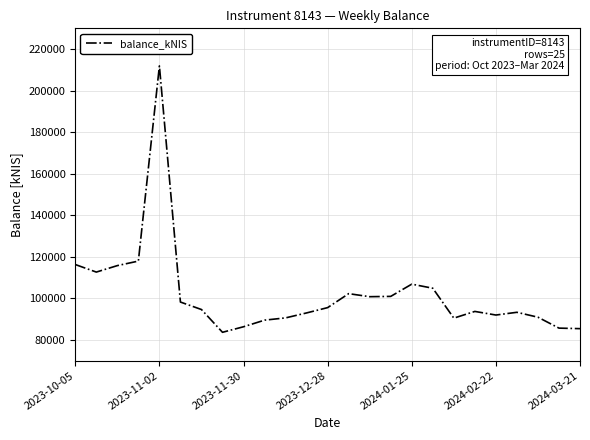

What is the smallest value displayed?

83607.6